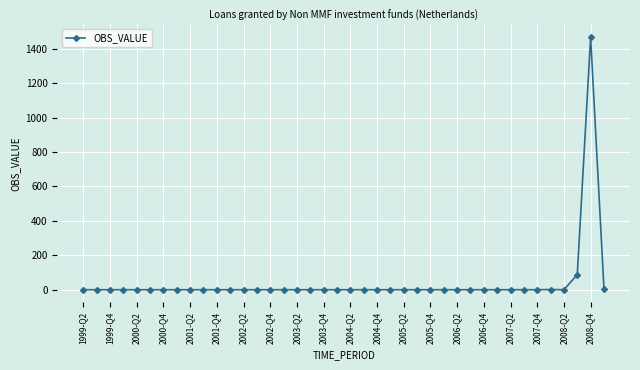

What is the average value?

39